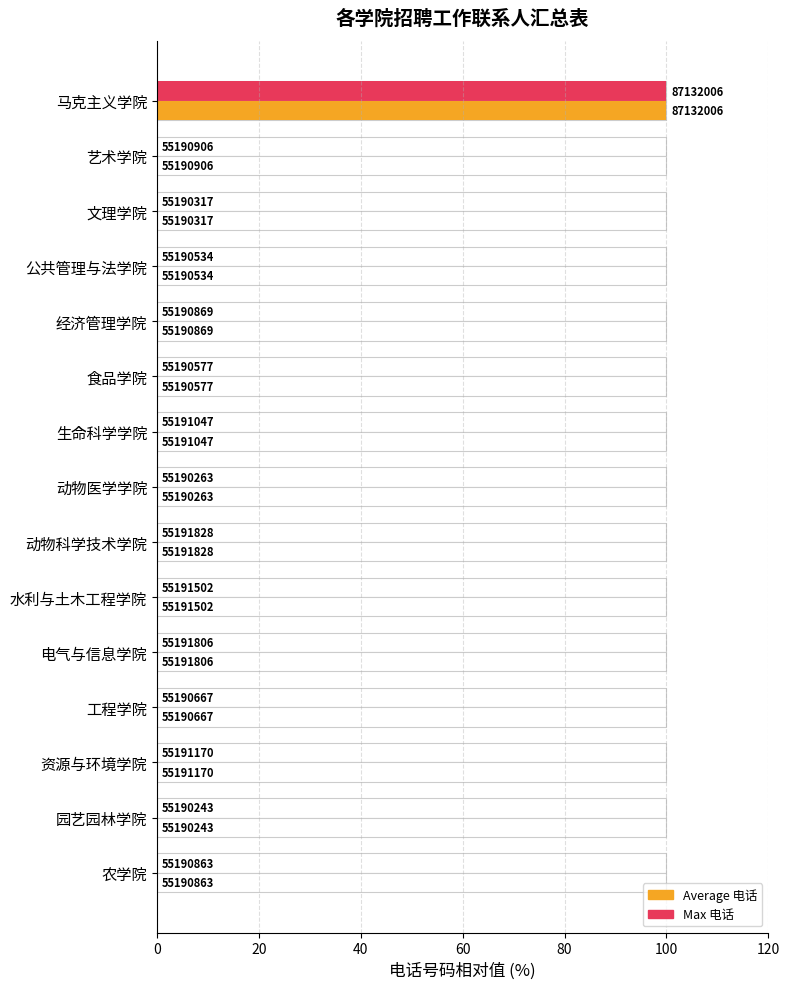

Are the bars grouped side by side (vs. stacked)?

Yes